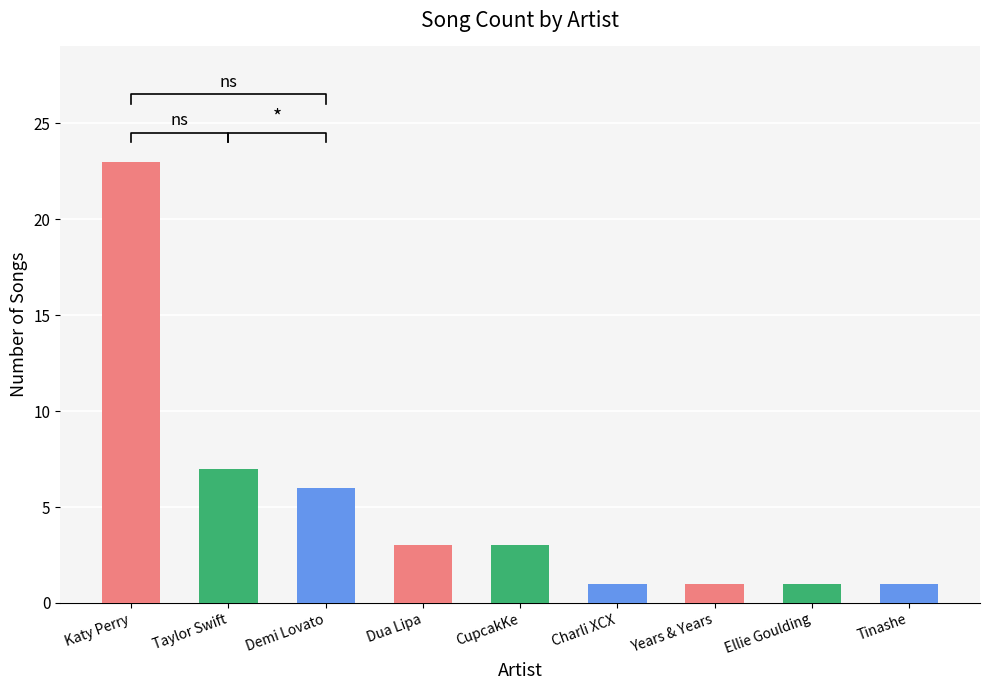

Rank the categories by value from highest to lowest.

Katy Perry, Taylor Swift, Demi Lovato, Dua Lipa, CupcakKe, Charli XCX, Years & Years, Ellie Goulding, Tinashe